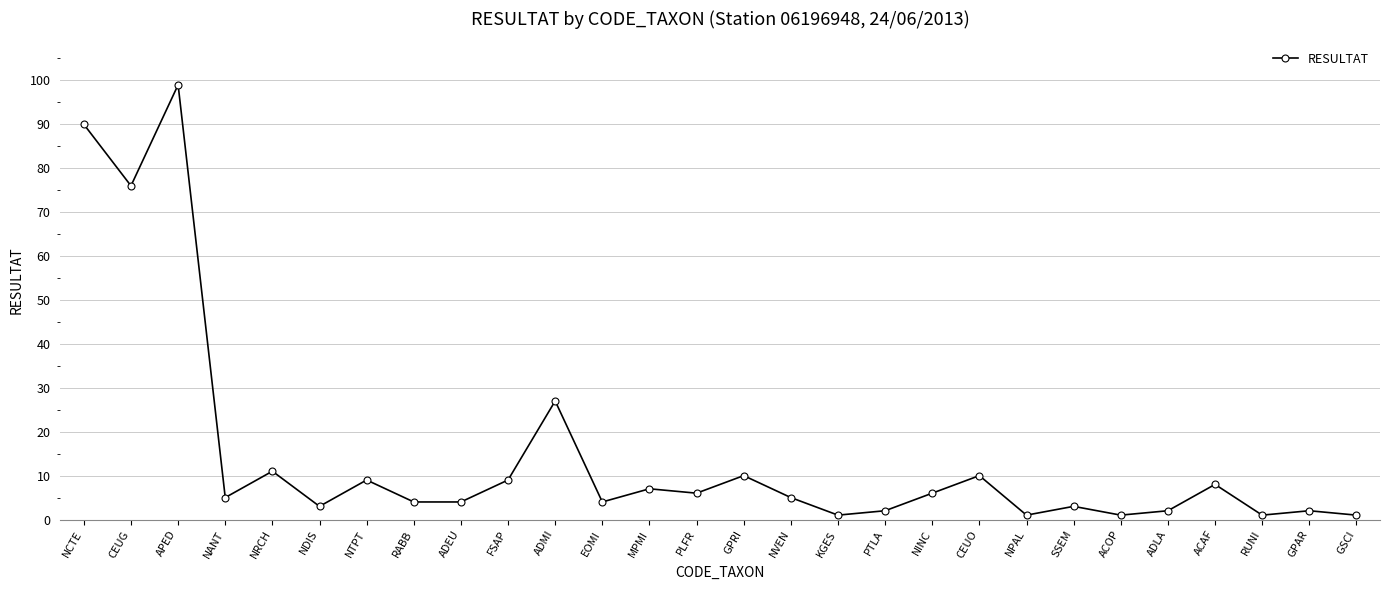

Where is the first local minimum?

CEUG